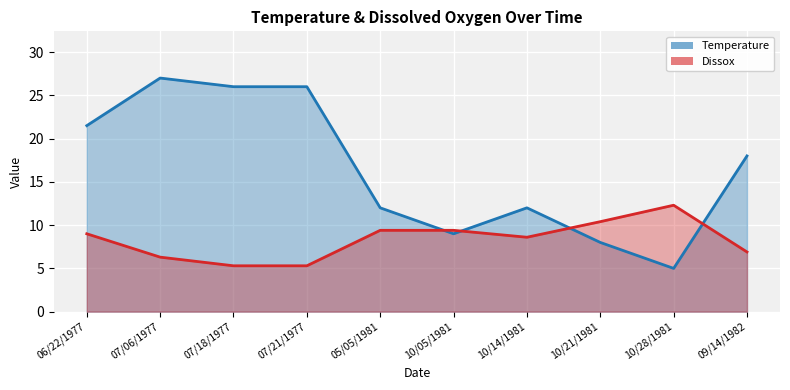

Between 05/05/1981 and 09/14/1982, which is larger?

09/14/1982